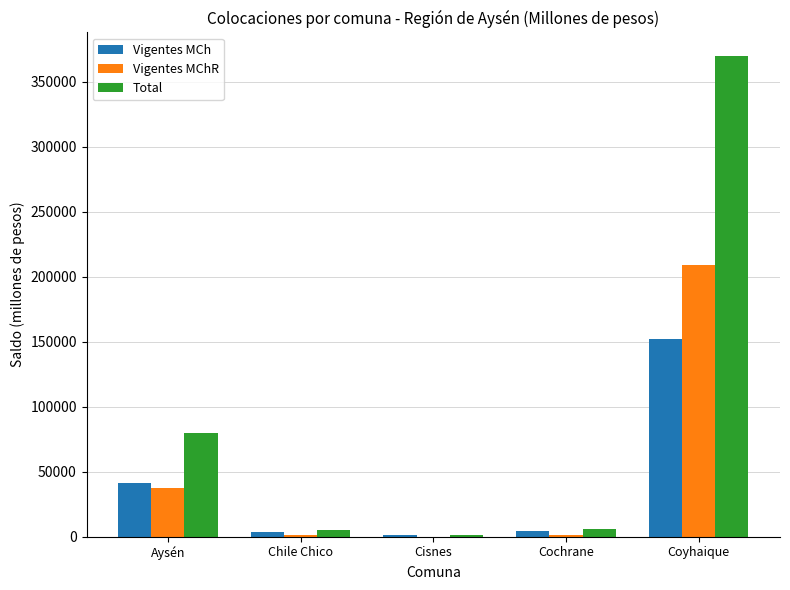

How many values in the Total series exceed 5943?

3